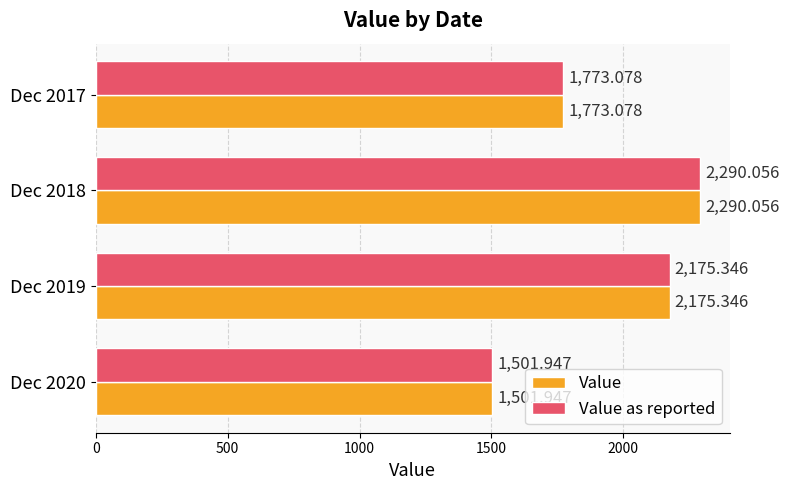

What is the difference between the Value values at Dec 2020 and Dec 2019?

673.4